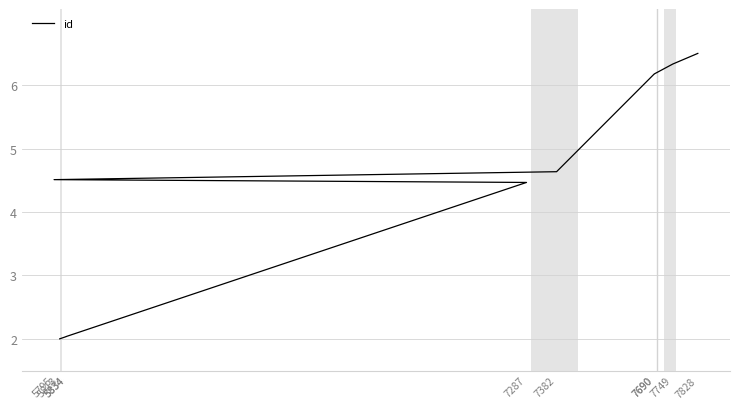

How many lines are shown in the chart?

1